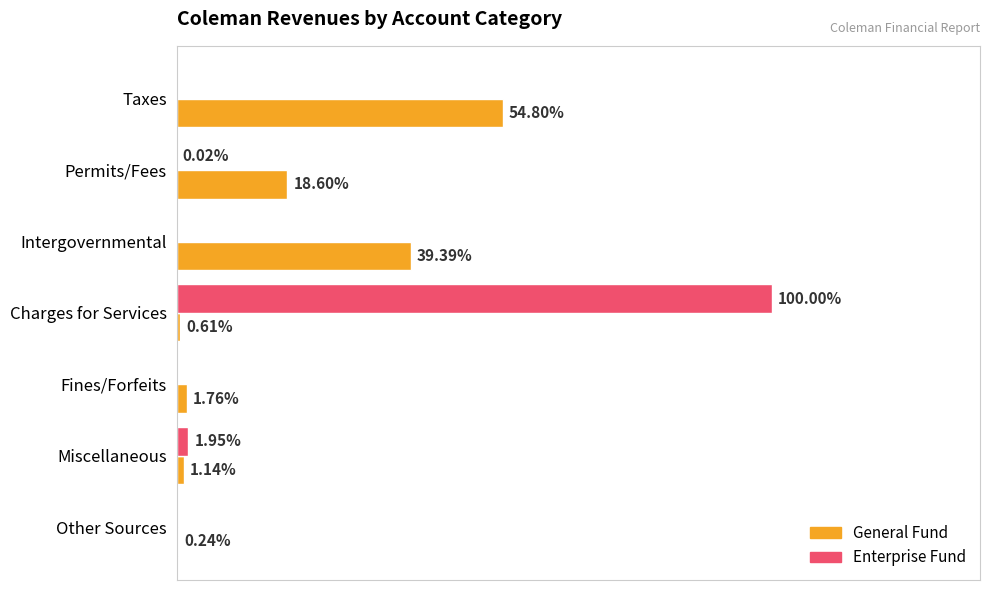

What are all the series names shown in the legend?

General Fund, Enterprise Fund